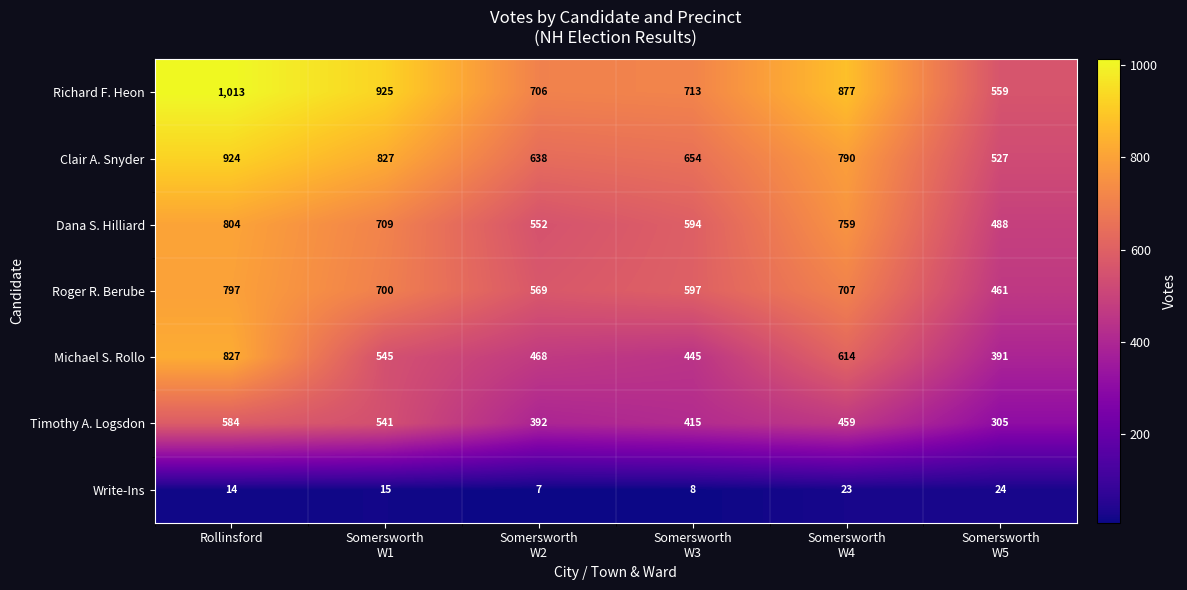

Which series has the largest total across all categories?

Richard F. Heon